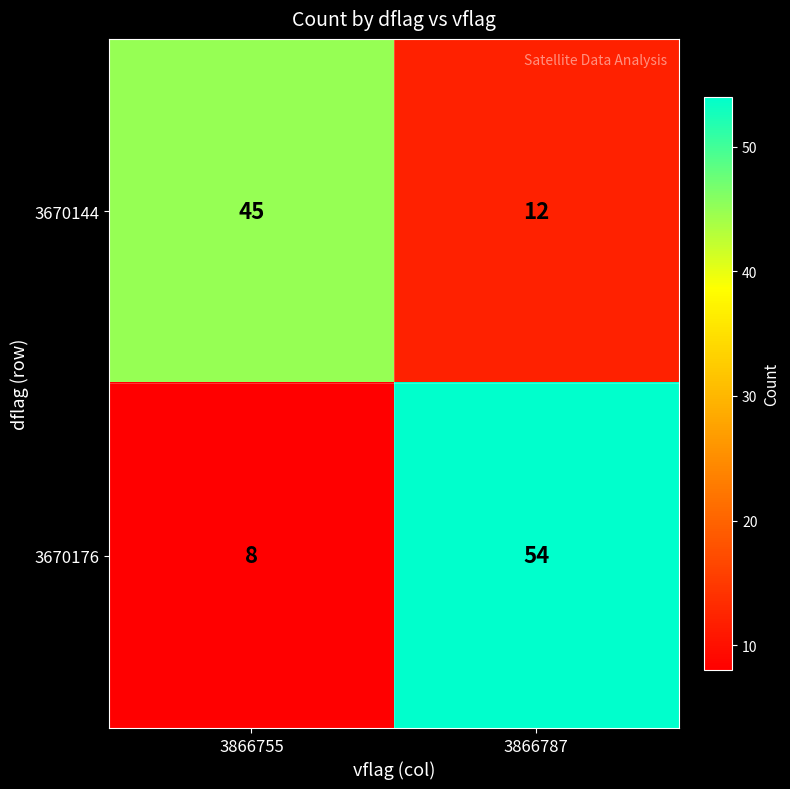

Which category has the highest value in the 3670176 series?

3866787